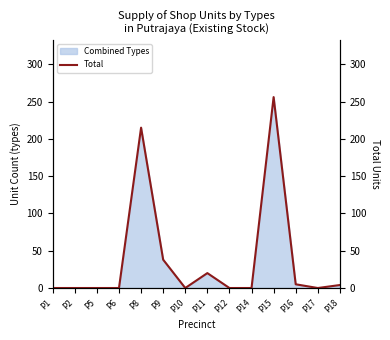

Count the number of values greater than 0.

6